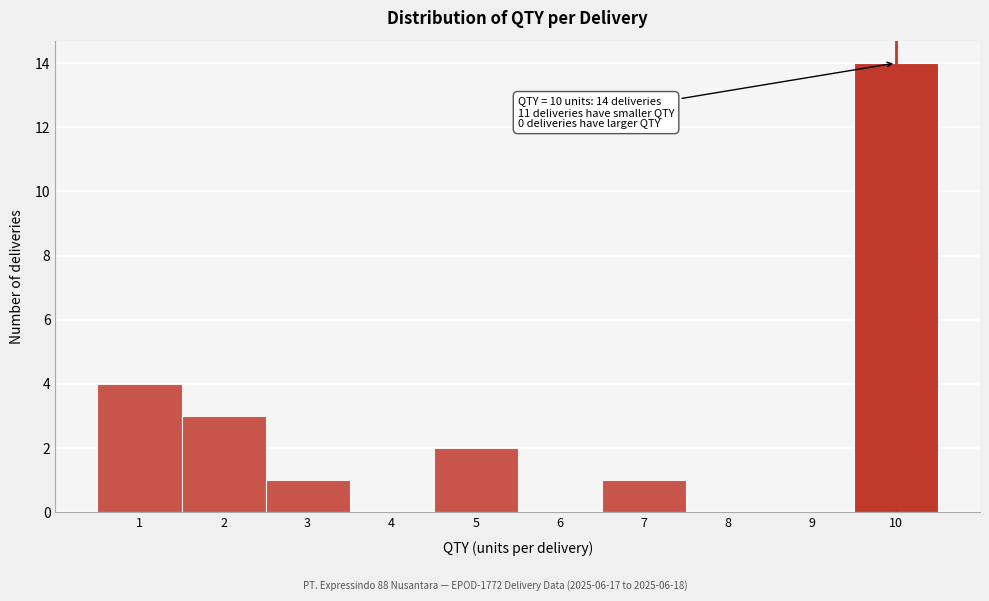

Reading right to left, extract all data points from this chart.

10=14	9=0	8=0	7=1	6=0	5=2	4=0	3=1	2=3	1=4